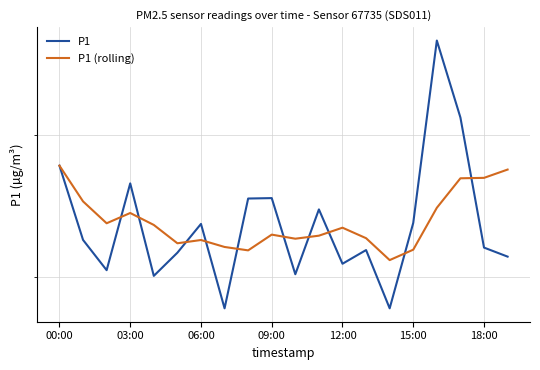

Which series changed the most between 12 and 14?

P1